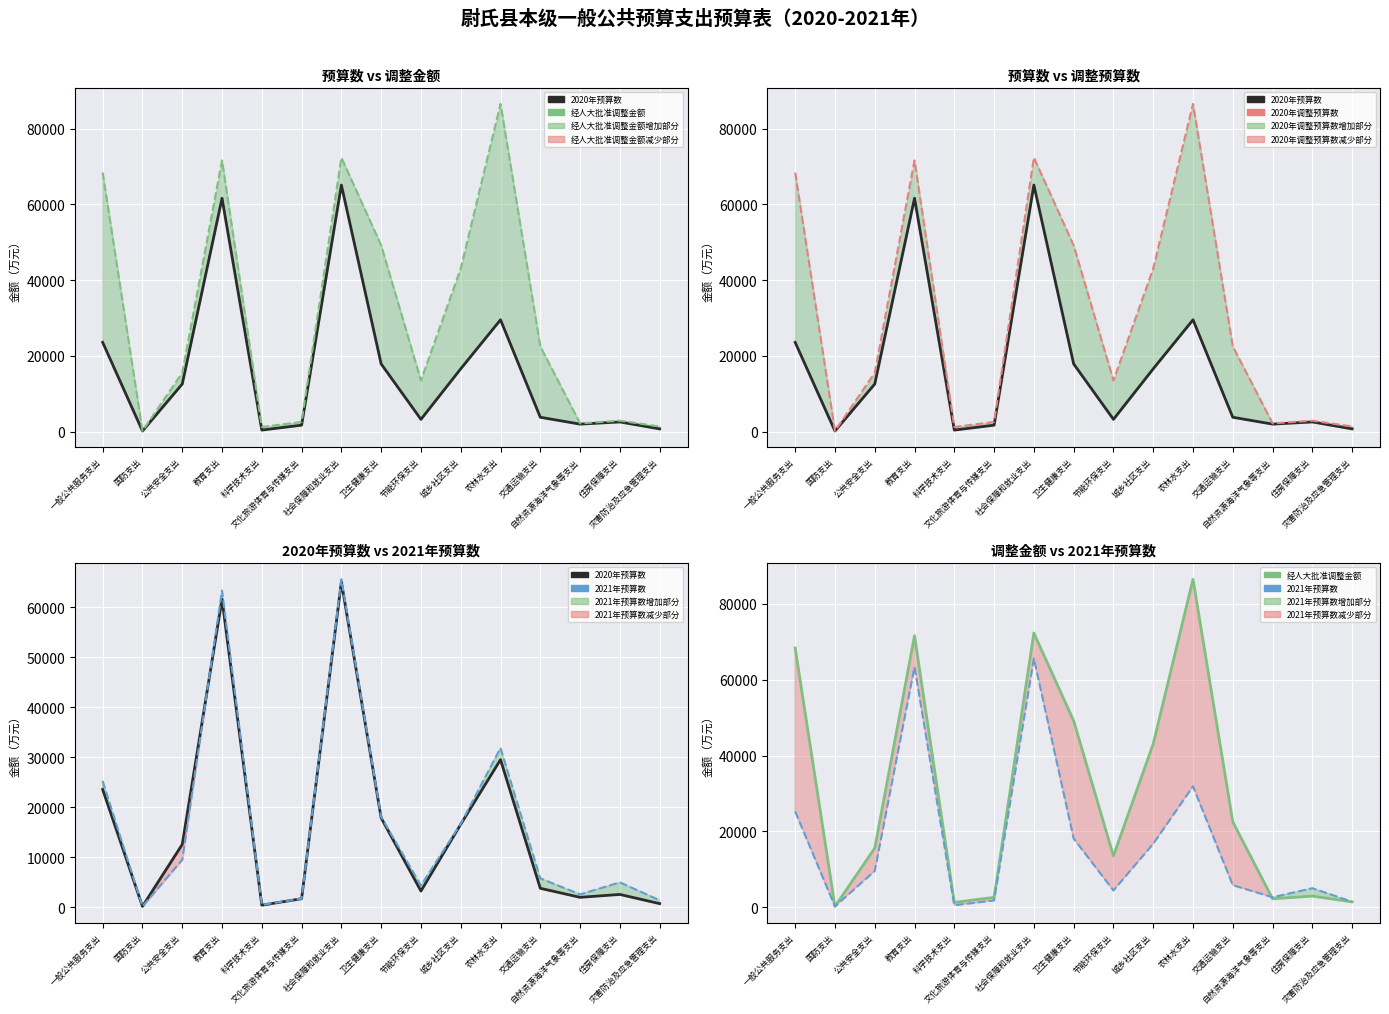

Which has a higher value, 城乡社区支出 or 交通运输支出?

城乡社区支出